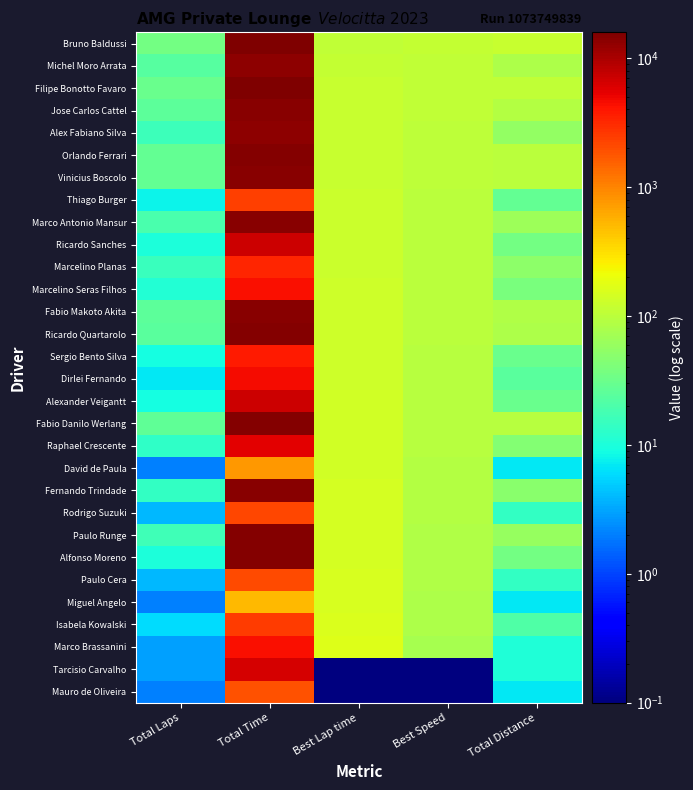

Reading left to right, what are all the values shown in this chart?

Bruno Baldussi: Total Laps=35.0	Total Time=15831.0	Best Lap time=110.0	Best Speed=114.3	Total Distance=122.3
Michel Moro Arrata: Total Laps=23.0	Total Time=13585.0	Best Lap time=115.9	Best Speed=108.5	Total Distance=80.3
Filipe Bonotto Favaro: Total Laps=31.0	Total Time=15847.9	Best Lap time=117.3	Best Speed=107.2	Total Distance=108.3
Jose Carlos Cattel: Total Laps=26.0	Total Time=14236.1	Best Lap time=117.4	Best Speed=107.1	Total Distance=90.8
Alex Fabiano Silva: Total Laps=16.0	Total Time=13366.3	Best Lap time=118.5	Best Speed=106.1	Total Distance=55.9
Orlando Ferrari: Total Laps=28.0	Total Time=14828.1	Best Lap time=119.2	Best Speed=105.5	Total Distance=97.8
Vinicius Boscolo: Total Laps=28.0	Total Time=13950.0	Best Lap time=119.9	Best Speed=104.9	Total Distance=97.8
Thiago Burger: Total Laps=8.0	Total Time=2426.3	Best Lap time=124.0	Best Speed=101.4	Total Distance=27.9
Marco Antonio Mansur: Total Laps=19.0	Total Time=14311.3	Best Lap time=124.6	Best Speed=100.9	Total Distance=66.4
Ricardo Sanches: Total Laps=10.0	Total Time=6883.8	Best Lap time=126.4	Best Speed=99.5	Total Distance=34.9
Marcelino Planas: Total Laps=15.0	Total Time=3370.6	Best Lap time=126.5	Best Speed=99.4	Total Distance=52.4
Marcelino Seras Filhos: Total Laps=11.0	Total Time=4288.1	Best Lap time=129.1	Best Speed=97.4	Total Distance=38.4
Fabio Makoto Akita: Total Laps=25.0	Total Time=14295.4	Best Lap time=129.6	Best Speed=97.0	Total Distance=87.3
Ricardo Quartarolo: Total Laps=24.0	Total Time=14667.6	Best Lap time=129.7	Best Speed=96.9	Total Distance=83.8
Sergio Bento Silva: Total Laps=9.0	Total Time=3782.5	Best Lap time=131.5	Best Speed=95.6	Total Distance=31.4
Dirlei Fernando: Total Laps=7.0	Total Time=4691.0	Best Lap time=134.1	Best Speed=93.8	Total Distance=24.5
Alexander Veigantt: Total Laps=9.0	Total Time=6993.0	Best Lap time=134.3	Best Speed=93.6	Total Distance=31.4
Fabio Danilo Werlang: Total Laps=27.0	Total Time=14457.3	Best Lap time=134.9	Best Speed=93.2	Total Distance=94.3
Raphael Crescente: Total Laps=13.0	Total Time=5485.9	Best Lap time=135.4	Best Speed=92.9	Total Distance=45.4
David de Paula: Total Laps=2.0	Total Time=774.8	Best Lap time=138.7	Best Speed=90.7	Total Distance=7.0
Fernando Trindade: Total Laps=14.0	Total Time=13994.8	Best Lap time=141.3	Best Speed=89.0	Total Distance=48.9
Rodrigo Suzuki: Total Laps=4.0	Total Time=2165.8	Best Lap time=142.1	Best Speed=88.5	Total Distance=14.0
Paulo Runge: Total Laps=17.0	Total Time=14545.2	Best Lap time=146.2	Best Speed=86.0	Total Distance=59.4
Alfonso Moreno: Total Laps=10.0	Total Time=15072.8	Best Lap time=146.4	Best Speed=85.9	Total Distance=34.9
Paulo Cera: Total Laps=4.0	Total Time=2042.5	Best Lap time=148.7	Best Speed=84.6	Total Distance=14.0
Miguel Angelo: Total Laps=2.0	Total Time=519.5	Best Lap time=153.0	Best Speed=82.2	Total Distance=7.0
Isabela Kowalski: Total Laps=6.0	Total Time=2552.6	Best Lap time=154.7	Best Speed=81.3	Total Distance=21.0
Marco Brassanini: Total Laps=3.0	Total Time=4362.6	Best Lap time=167.4	Best Speed=75.1	Total Distance=10.5
Tarcisio Carvalho: Total Laps=3.0	Total Time=6459.2	Best Lap time=0.0	Best Speed=0.0	Total Distance=10.5
Mauro de Oliveira: Total Laps=2.0	Total Time=1888.7	Best Lap time=0.0	Best Speed=0.0	Total Distance=7.0